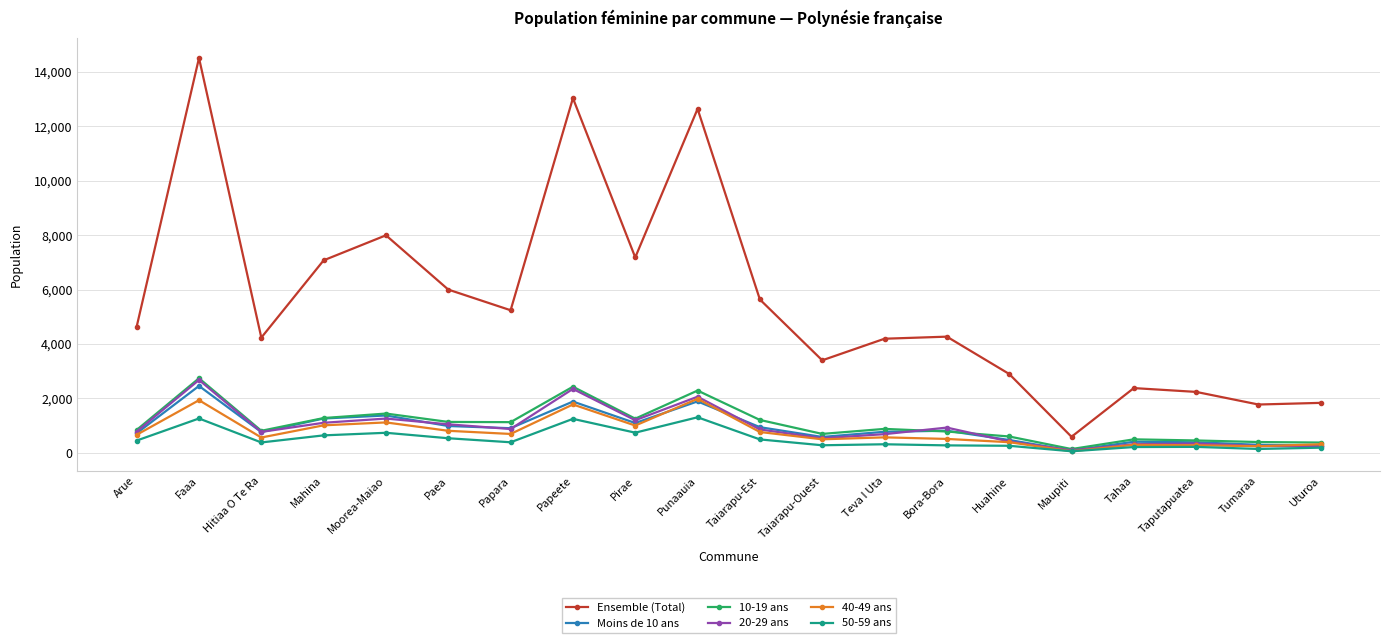

What is the greatest value displayed?

14514